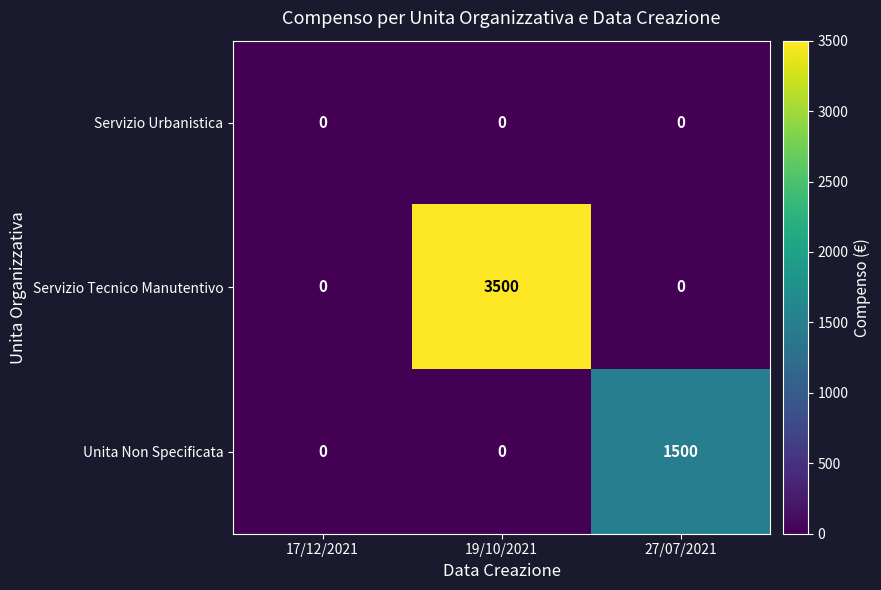

What is the sum of all Servizio Tecnico Manutentivo values?

3500